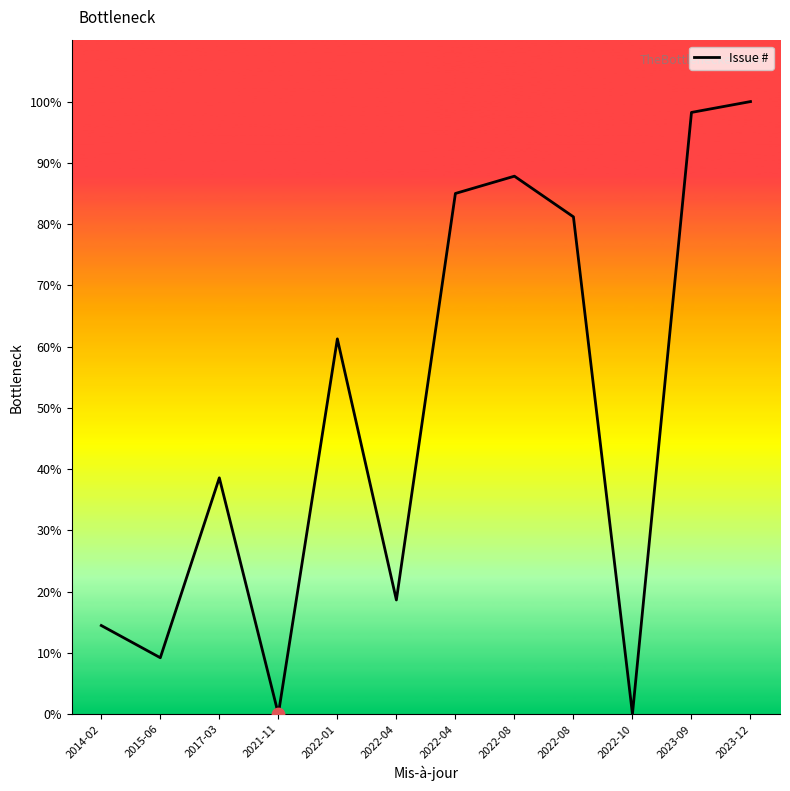

What is the change in value from 2014-02 to 2015-06?

-5.3